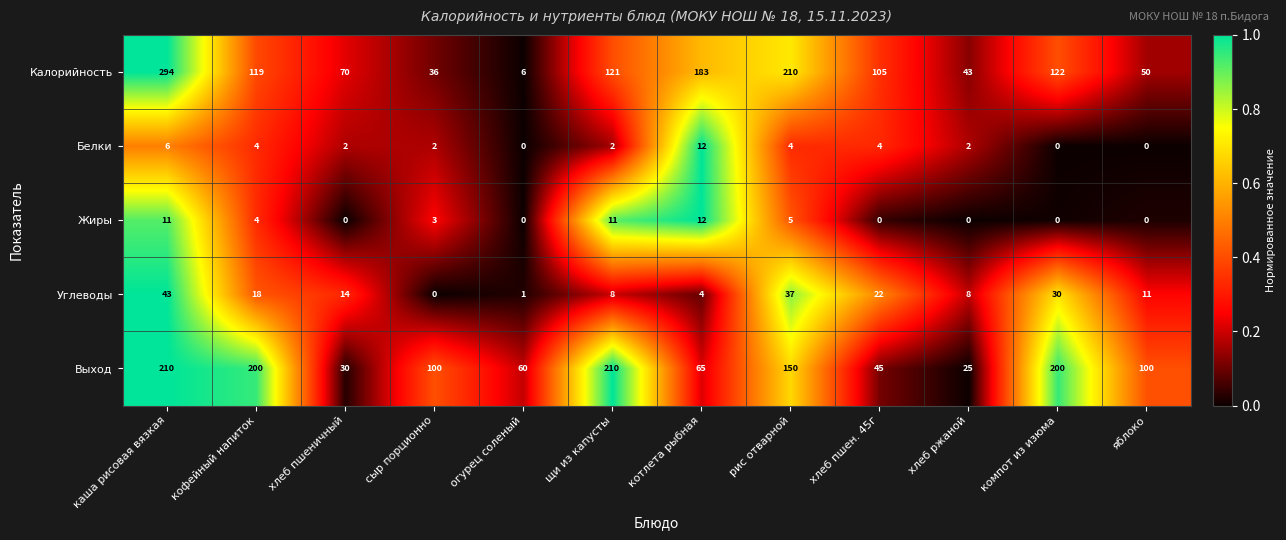

At how many categories does at least one series exceed 0?

12